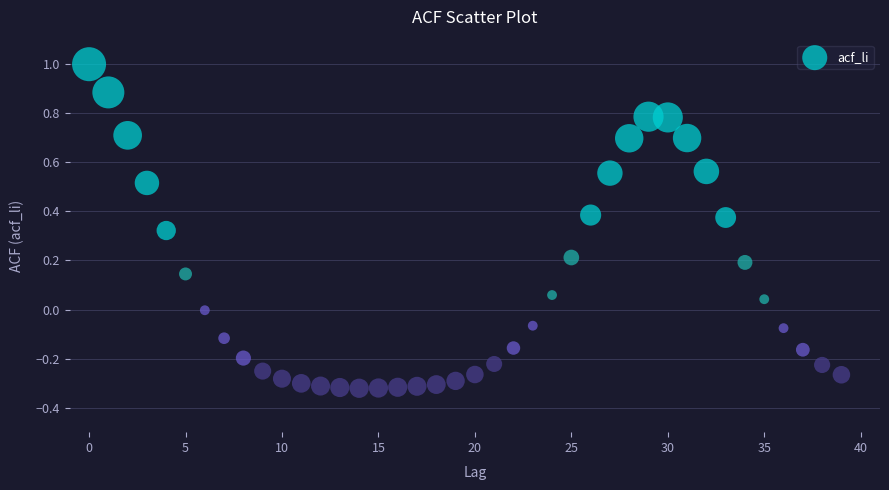

What is the range of Y values (max minus min)?

1.3